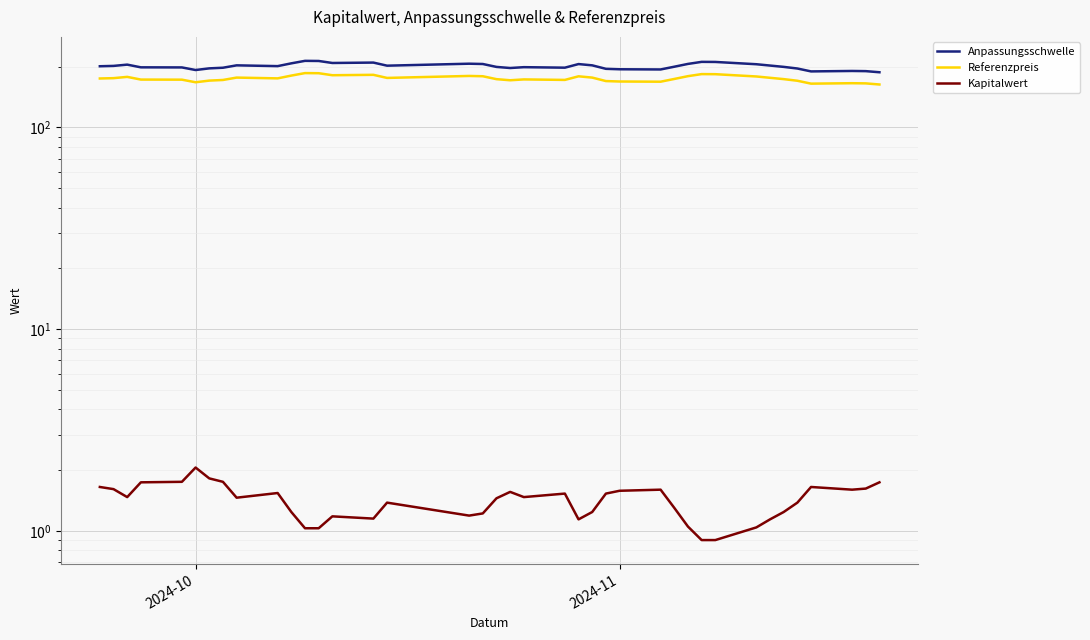

How many values in the Referenzpreis series exceed 174?

20